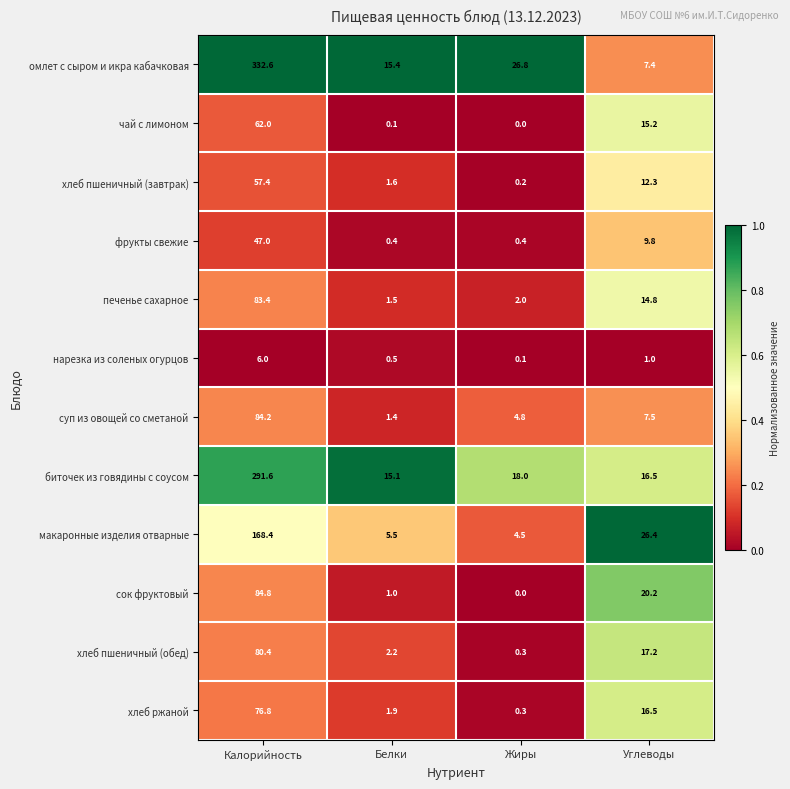

What is the average value of the нарезка из соленых огурцов series?

1.9